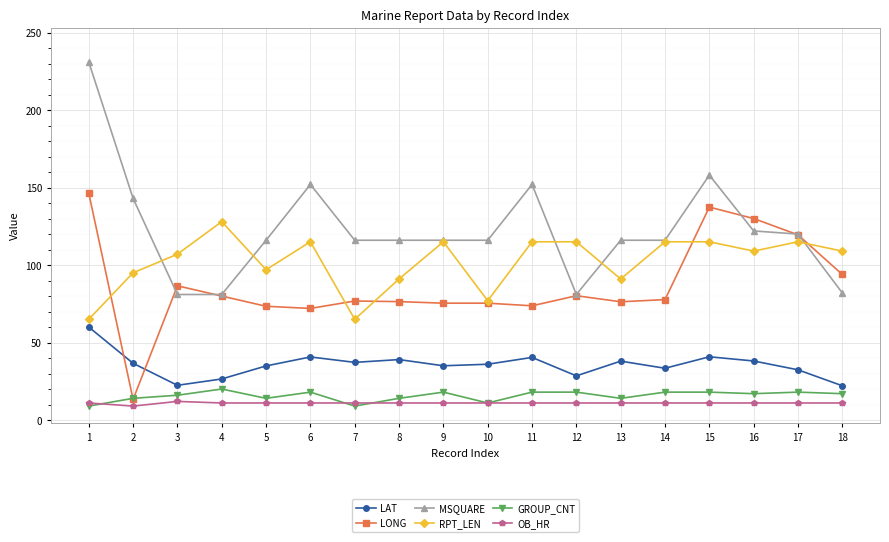

Is it true that OB_HR equals 11.0 at 1?

True